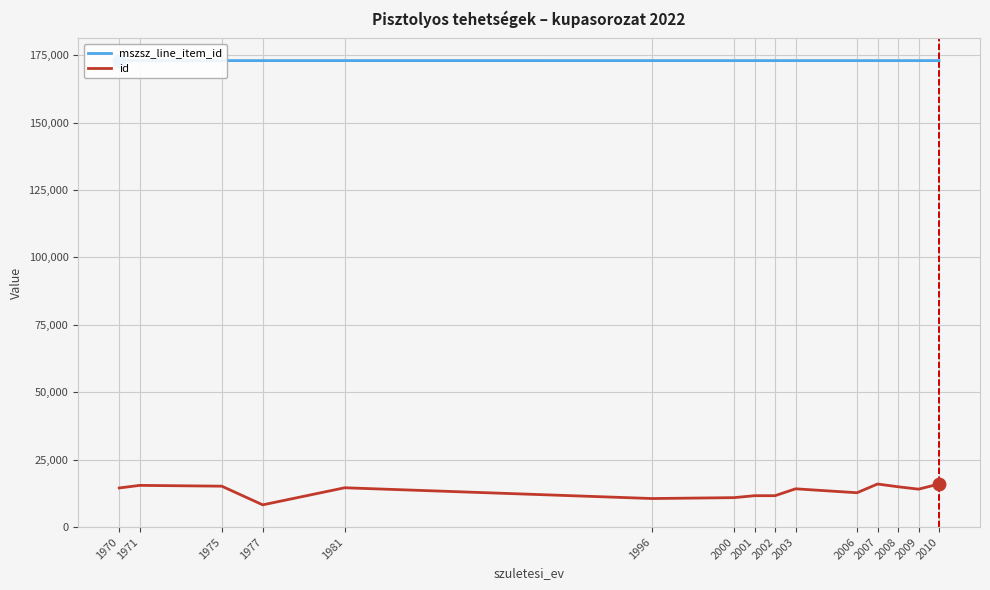

Which series contains the highest Y value?

mszsz_line_item_id